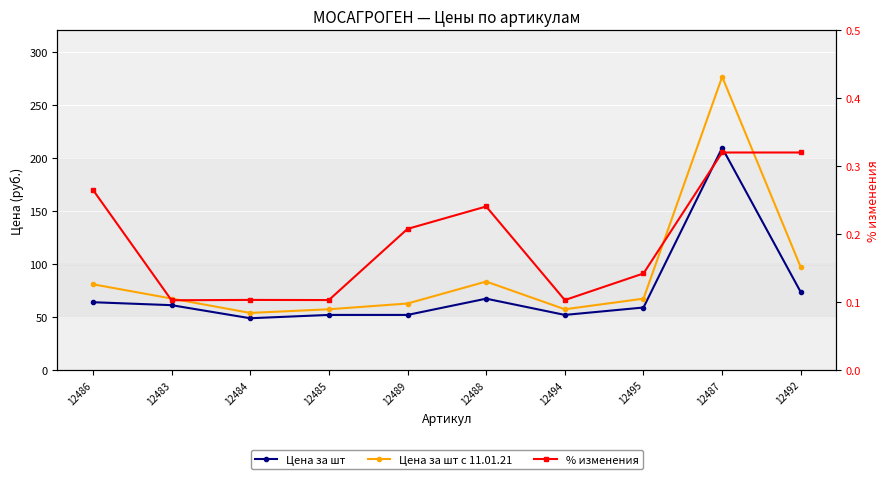

Which series changed the most between 12489 and 12488?

Цена за шт с 11.01.21